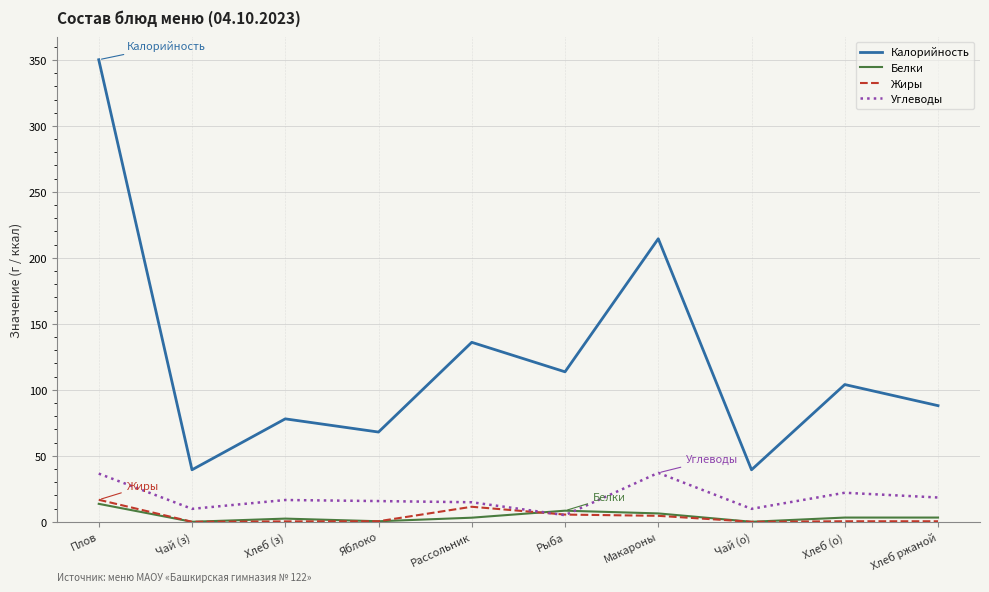

How many distinct data groups are displayed?

4